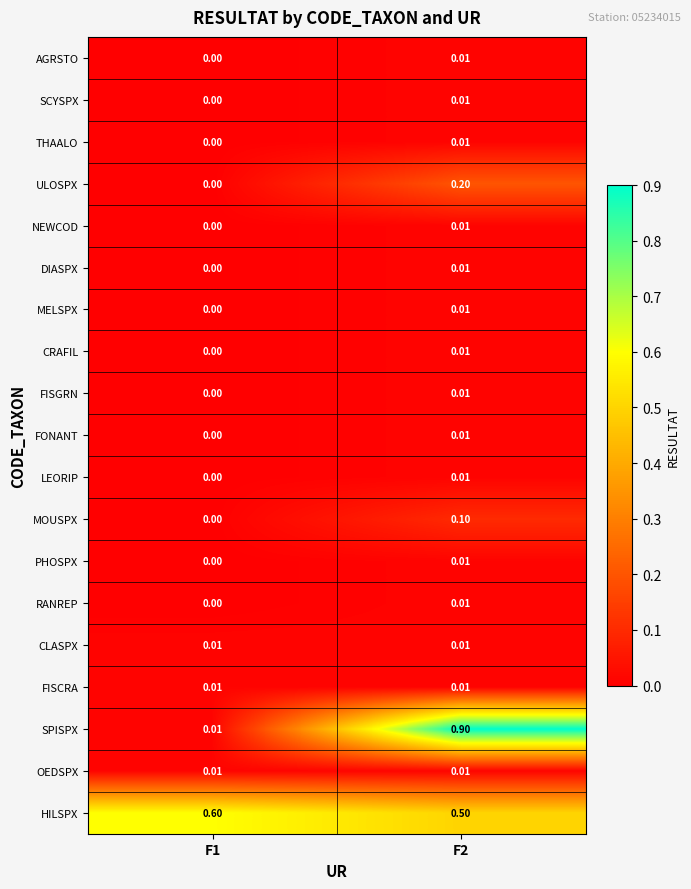

Which series has the widest spread of values?

SPISPX